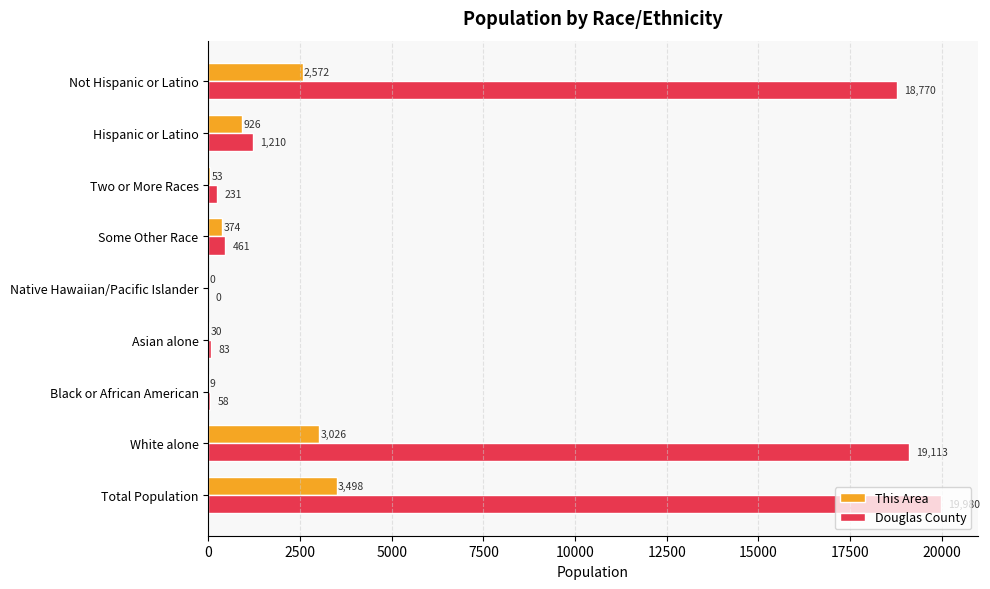

Is it true that This Area equals 30 at Asian alone?

True